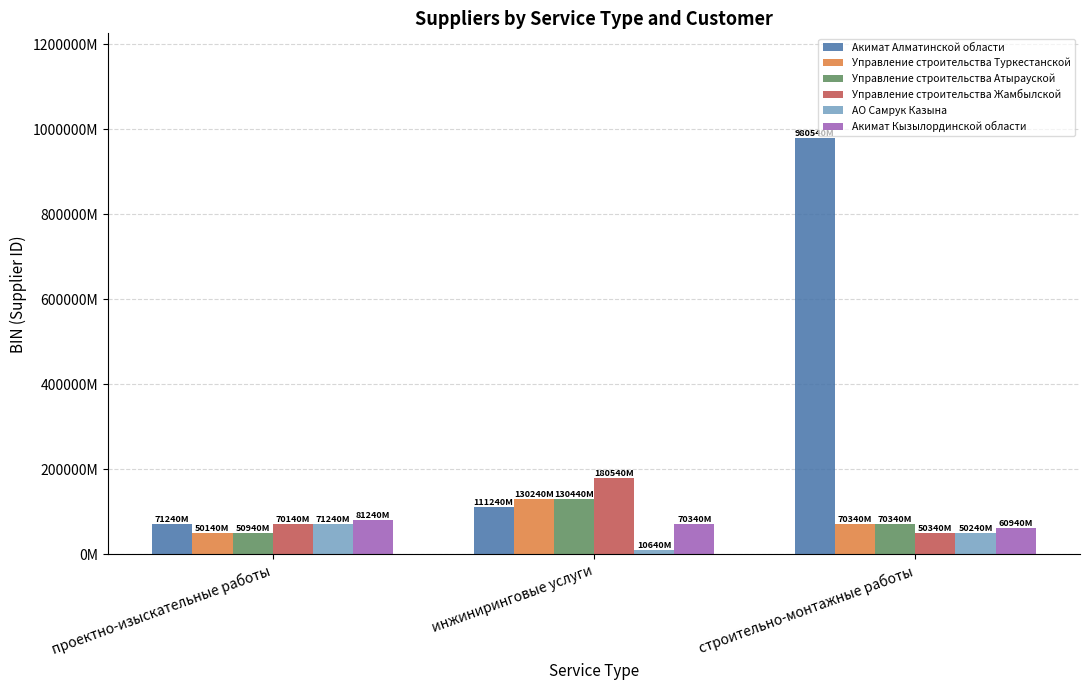

At which label is Управление строительства Жамбылской closest to 115440024064?

проектно-изыскательные работы